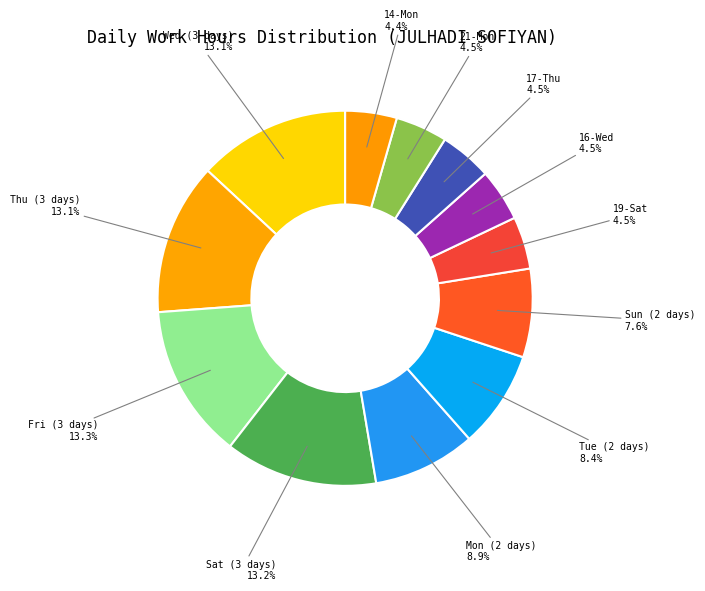

What portion of the pie excludes 17-Thu?

95.5%